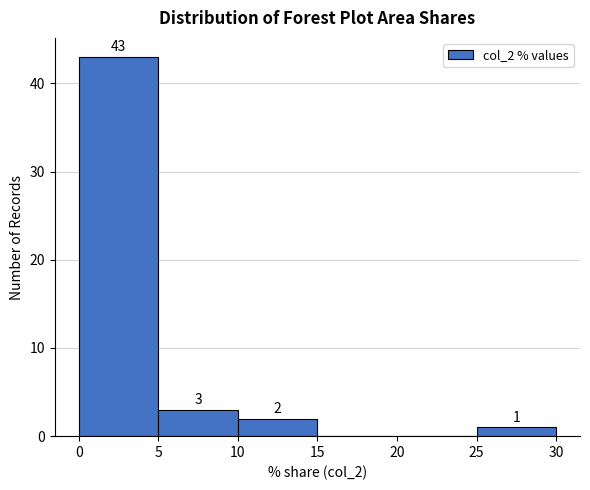

Which range on the x-axis has the tallest bar?

0 to 5